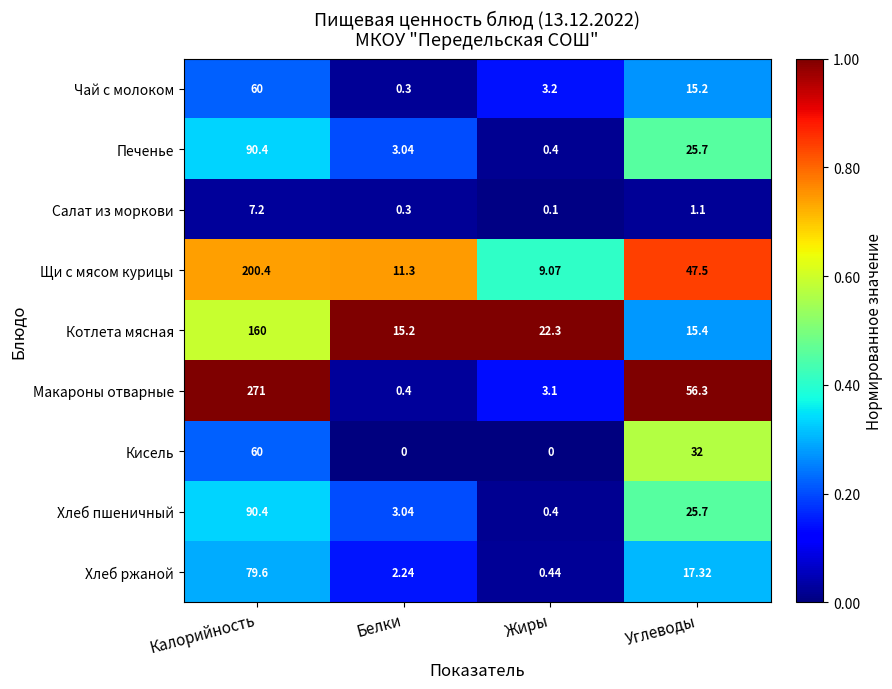

Which series has the widest spread of values?

Макароны отварные